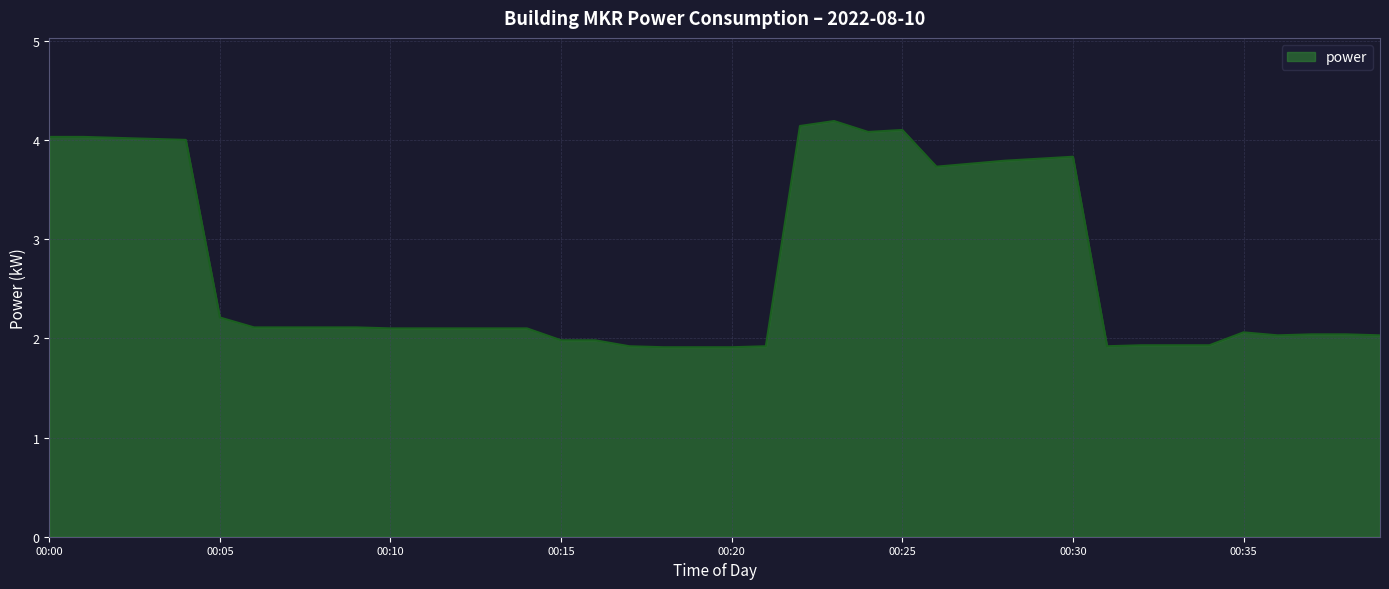

What is the difference between the maximum and minimum values?

2.3